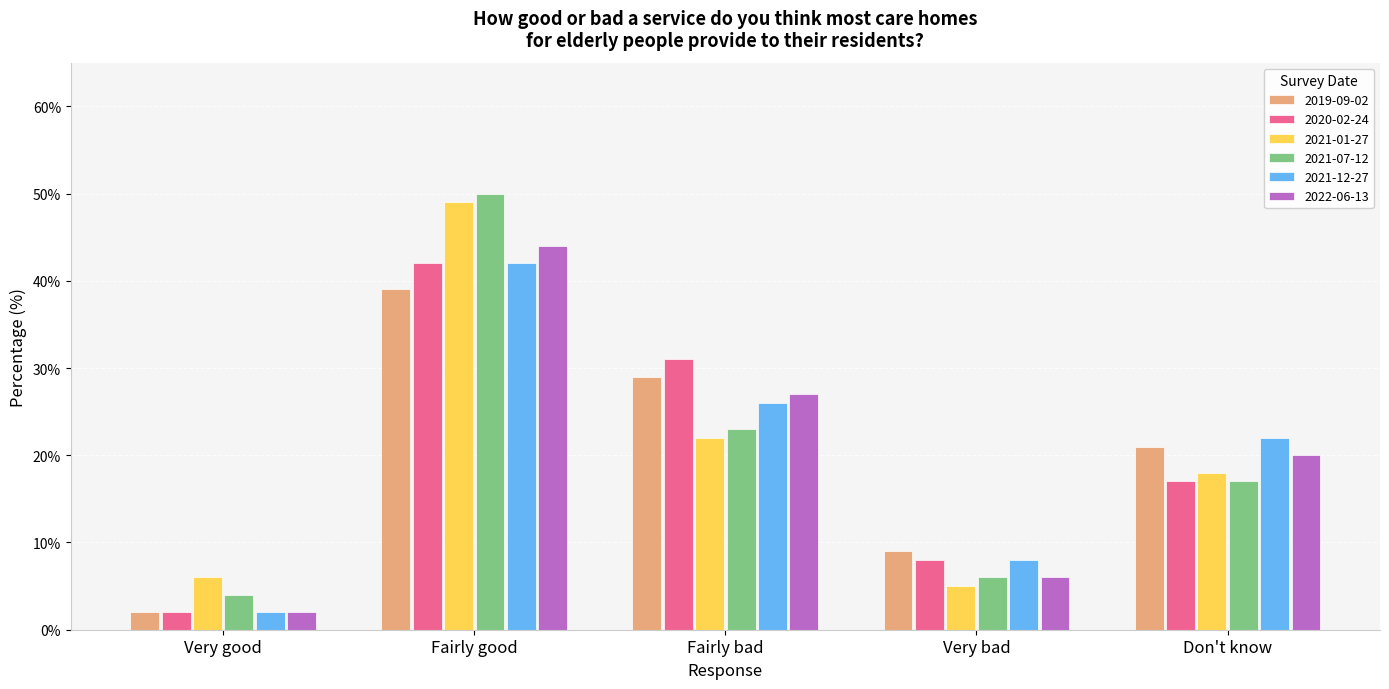

What are all the series names shown in the legend?

2019-09-02, 2020-02-24, 2021-01-27, 2021-07-12, 2021-12-27, 2022-06-13